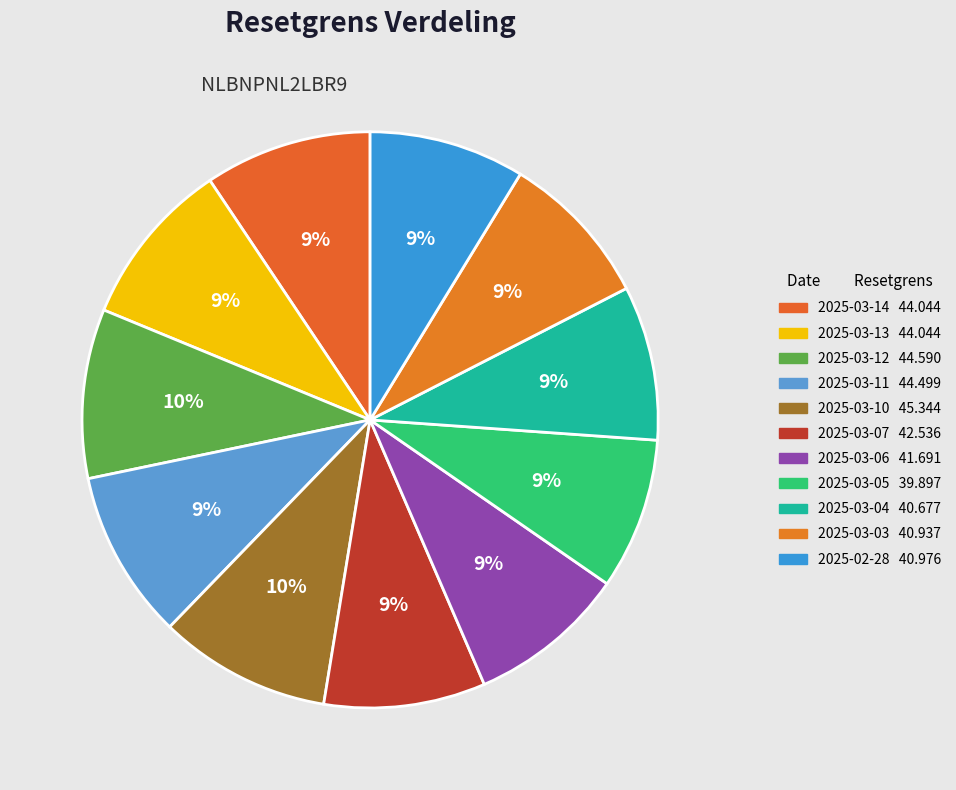

Does any single category account for the majority?

No